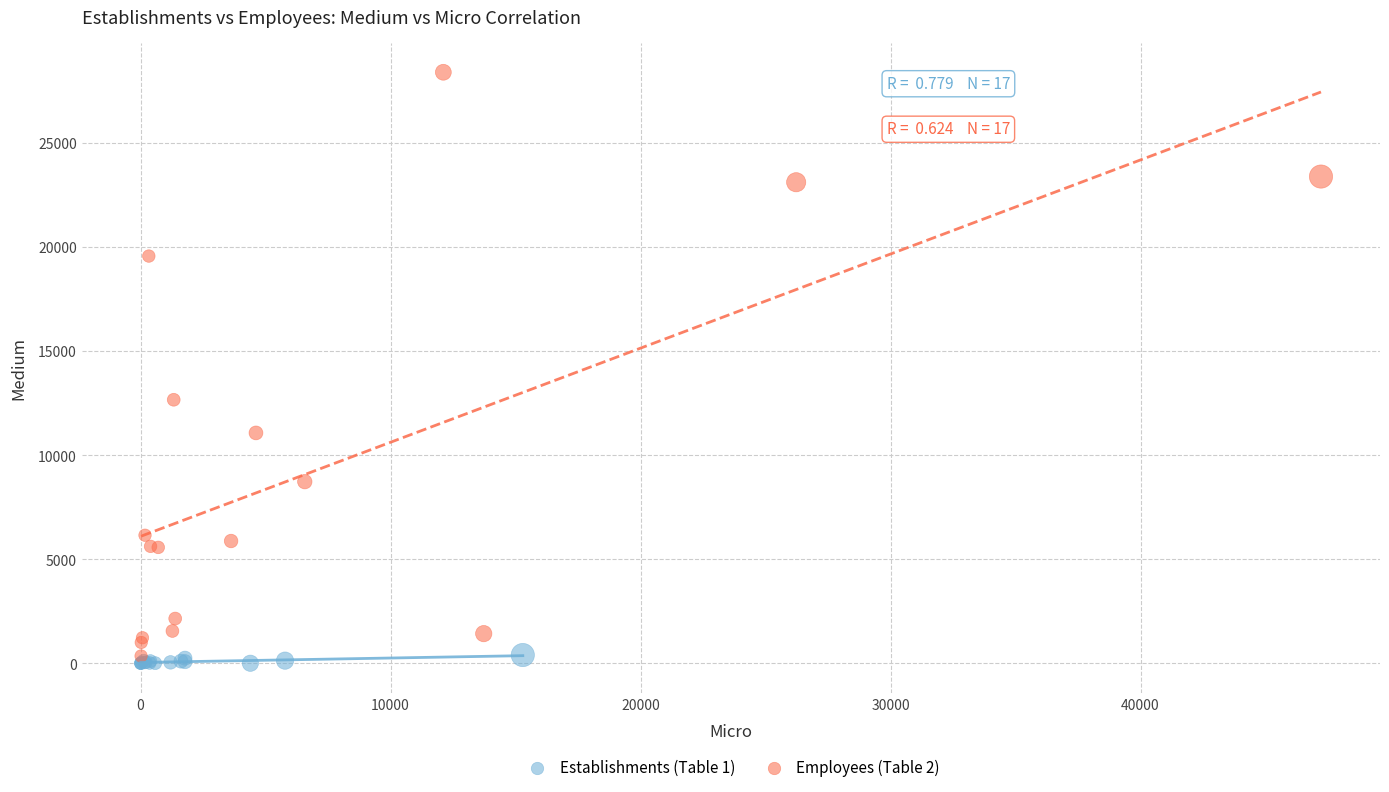

Which series has the largest Y range (max minus min)?

Employees (Table 2)